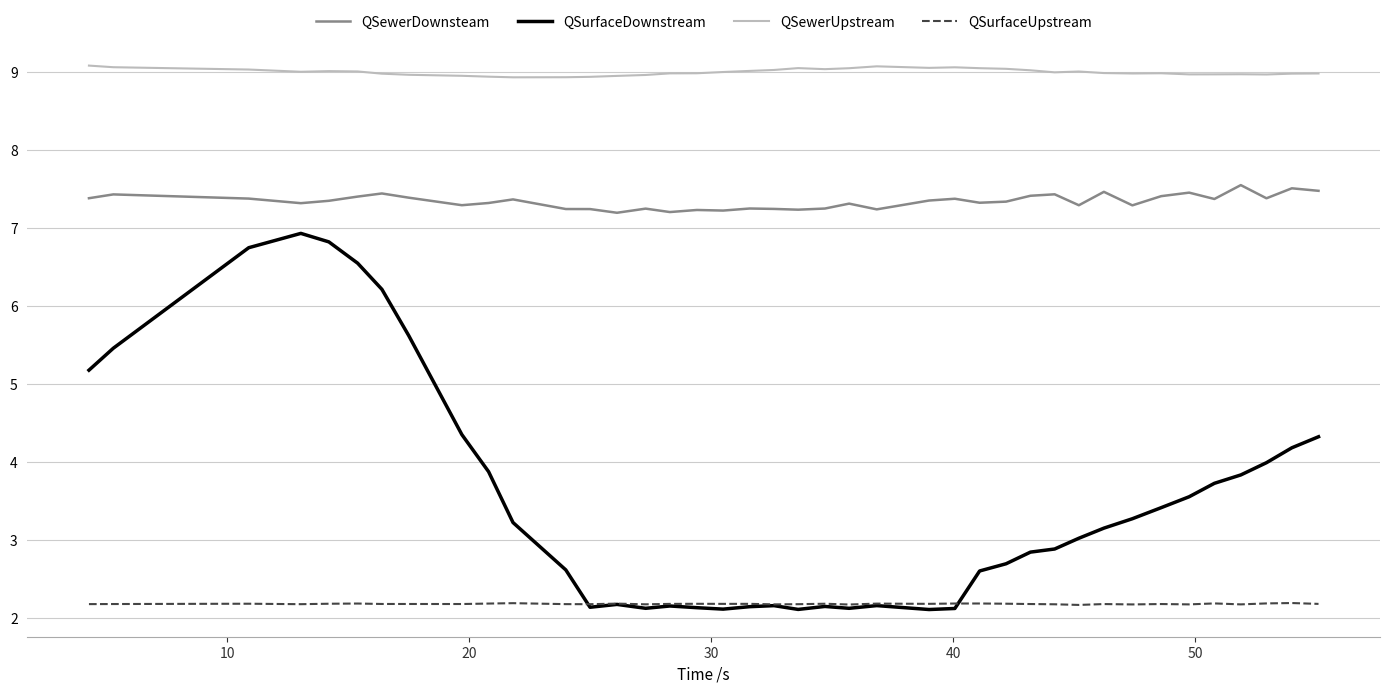

What is the smallest value displayed?

2.1